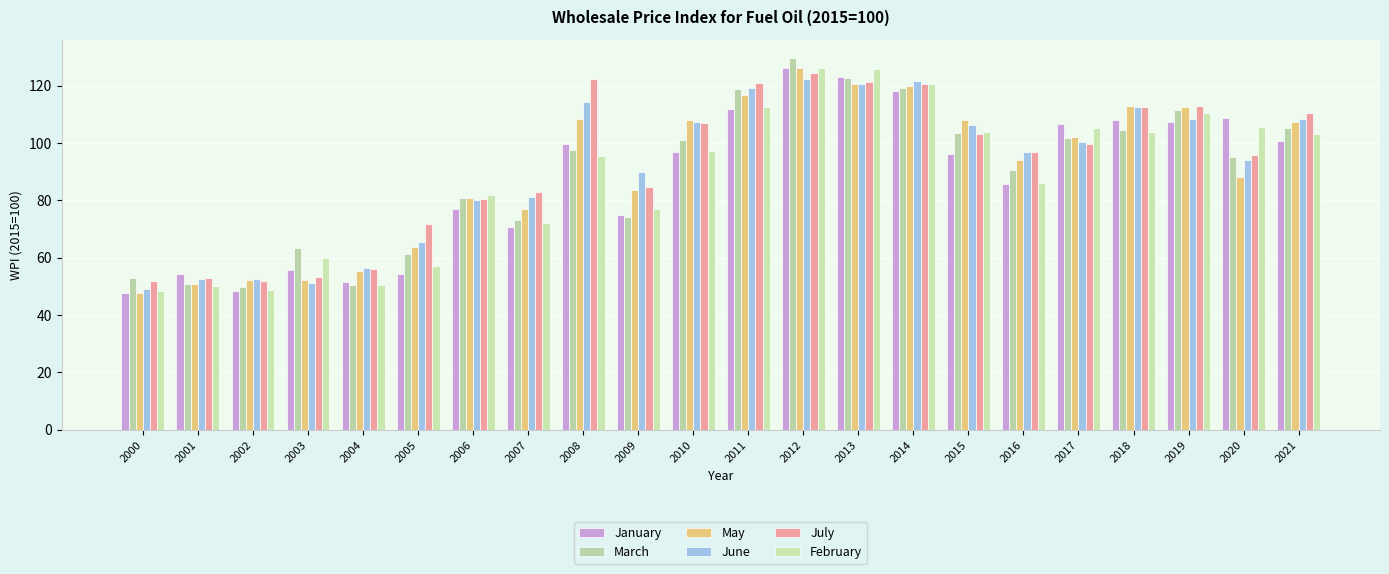

The June series shows 52.6 at 2002. True or false?

True